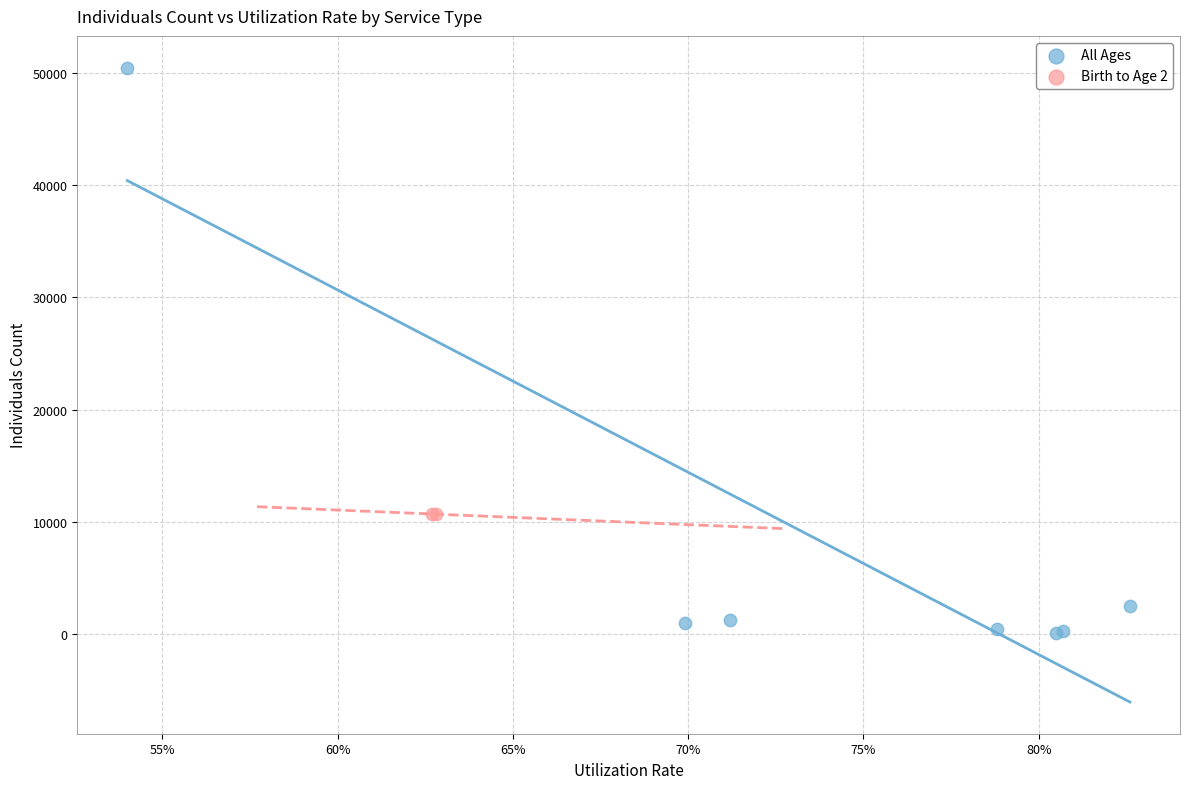

What are all the series names shown in the legend?

All Ages, Birth to Age 2